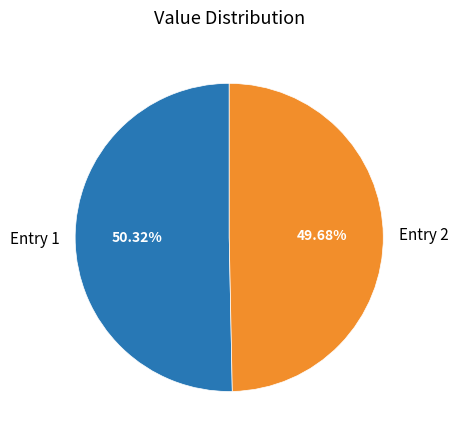

Which has a higher value, Entry 2 or Entry 1?

Entry 1